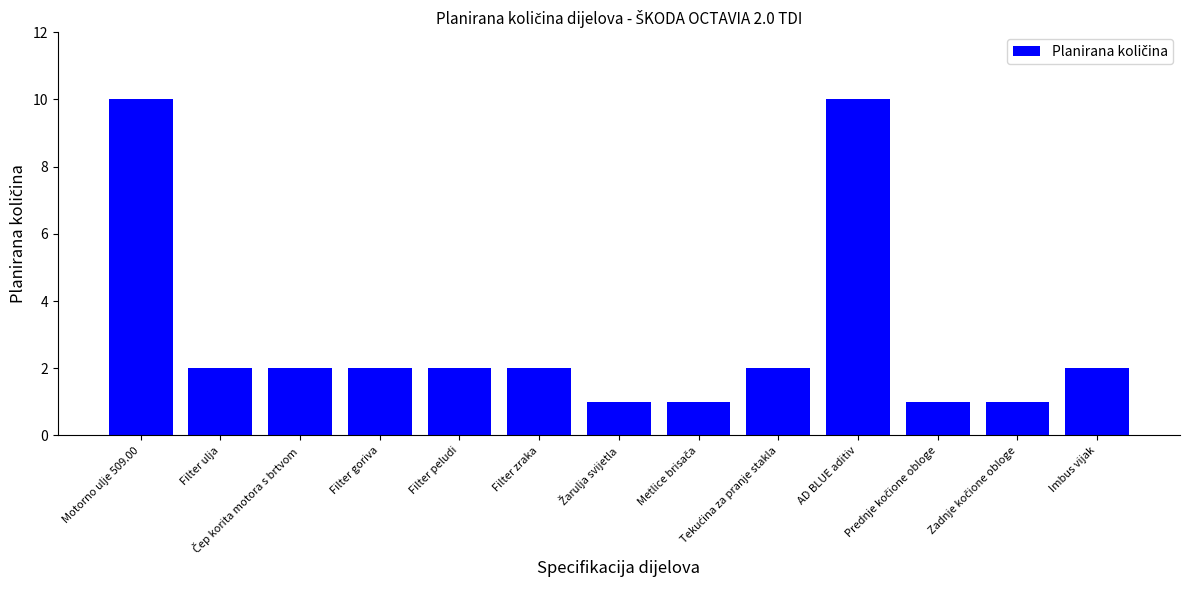

How many data points does each series have?

13